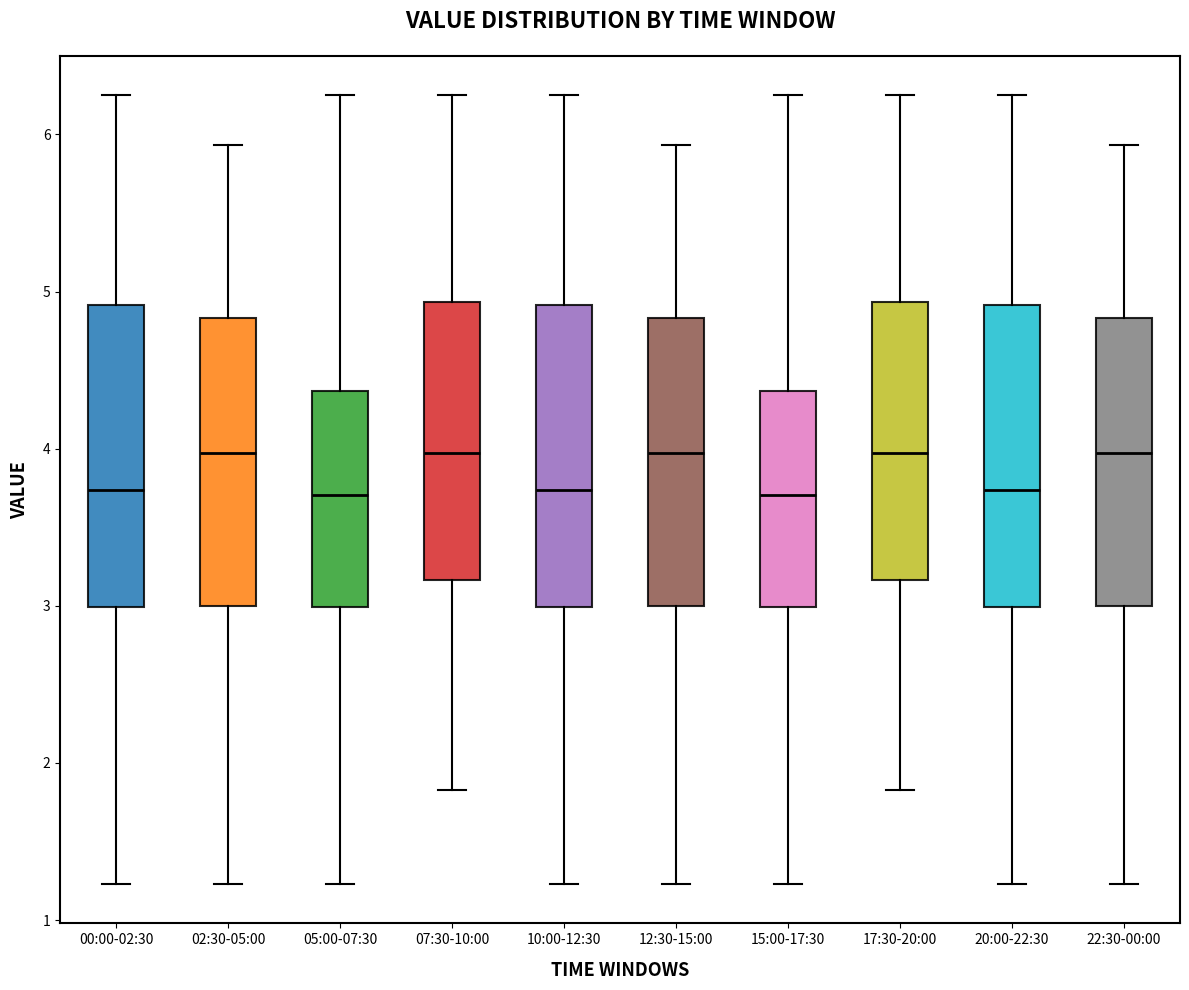

Reading left to right, read every box against the y-axis: the position of its median line, the range the box covers, and the ends of its whiskers. The values are not printed on the chart, so give them approximately, as read against the axis.

00:00-02:30: median 3.7, box 3.0 to 4.9, whiskers 1.2 to 6.3
02:30-05:00: median 4.0, box 3.0 to 4.8, whiskers 1.2 to 5.9
05:00-07:30: median 3.7, box 3.0 to 4.4, whiskers 1.2 to 6.3
07:30-10:00: median 4.0, box 3.2 to 4.9, whiskers 1.8 to 6.3
10:00-12:30: median 3.7, box 3.0 to 4.9, whiskers 1.2 to 6.3
12:30-15:00: median 4.0, box 3.0 to 4.8, whiskers 1.2 to 5.9
15:00-17:30: median 3.7, box 3.0 to 4.4, whiskers 1.2 to 6.3
17:30-20:00: median 4.0, box 3.2 to 4.9, whiskers 1.8 to 6.3
20:00-22:30: median 3.7, box 3.0 to 4.9, whiskers 1.2 to 6.3
22:30-00:00: median 4.0, box 3.0 to 4.8, whiskers 1.2 to 5.9